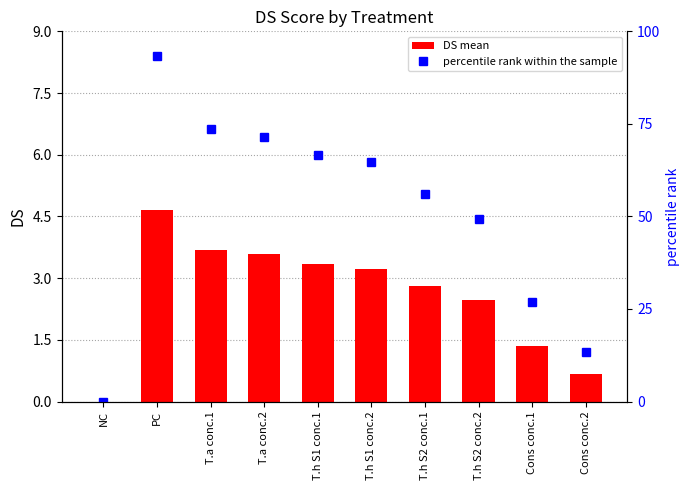

What position from the left is Cons conc.1?

9